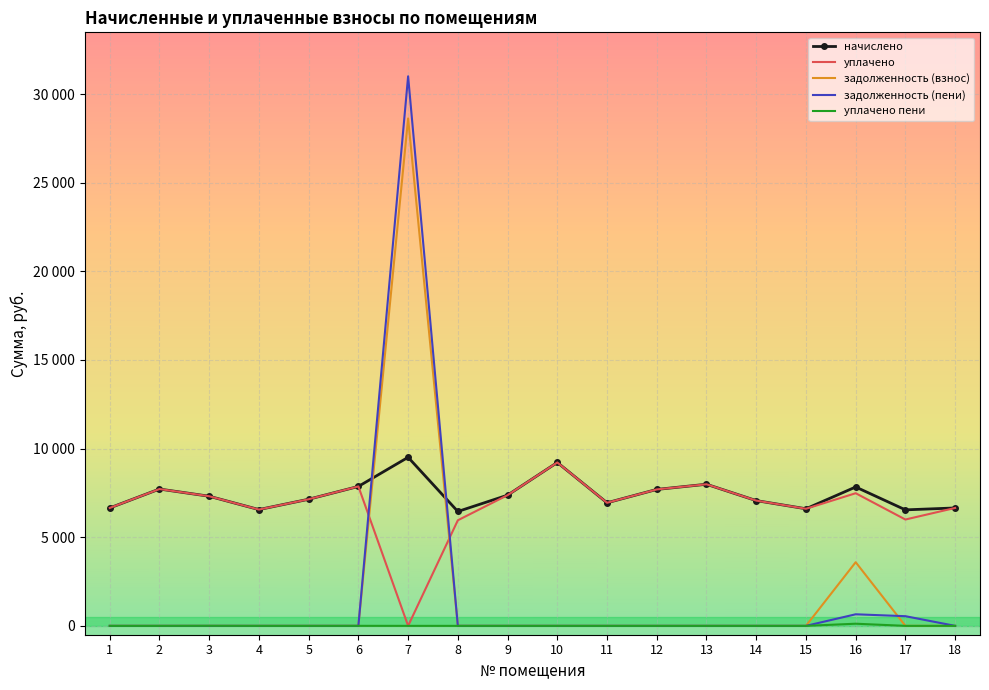

The уплачено пени series shows 0.0 at 11. True or false?

True